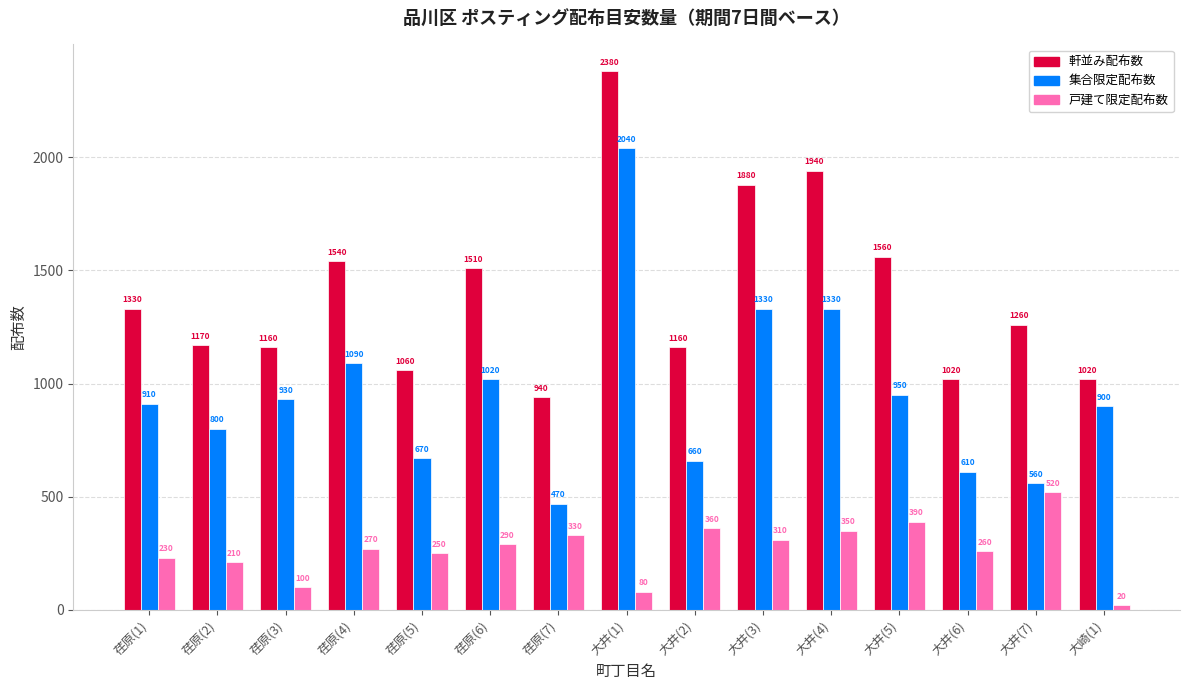

What is the difference between the second highest and second lowest values in the 軒並み配布数 series?

920